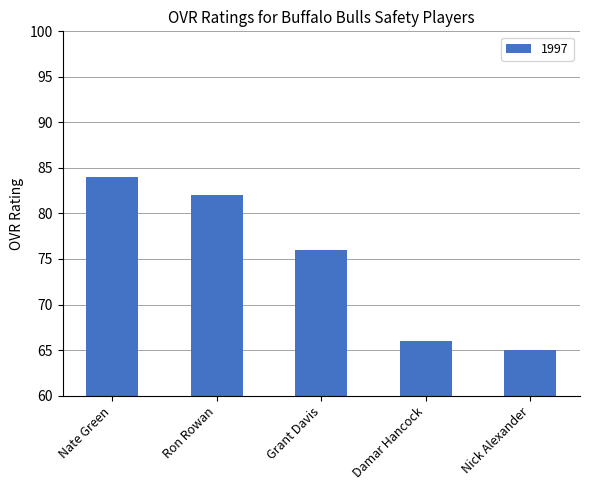

What is the label of the 1st bar from the left?

Nate Green